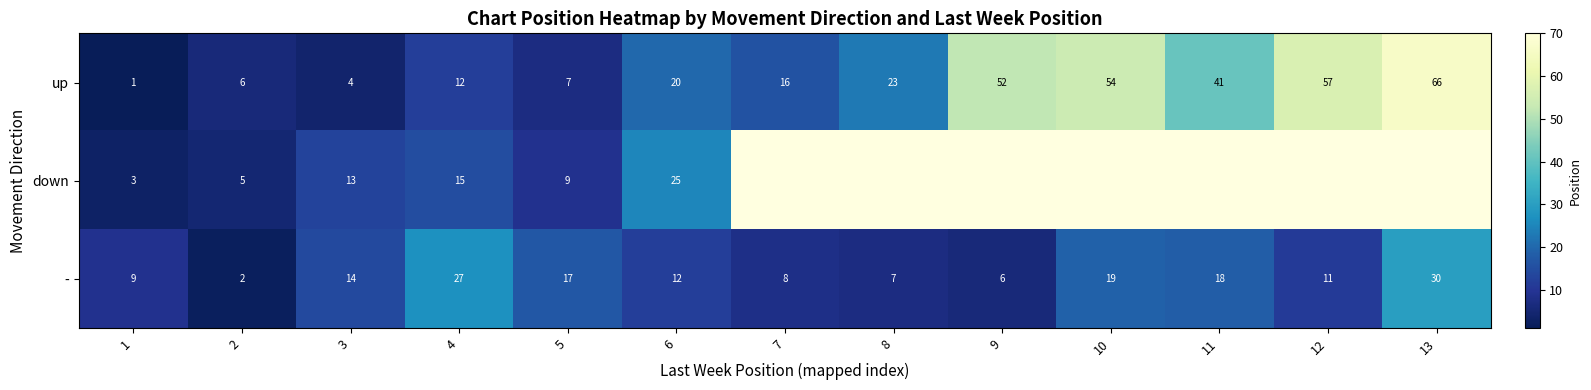

At which label is down closest to 14?

3